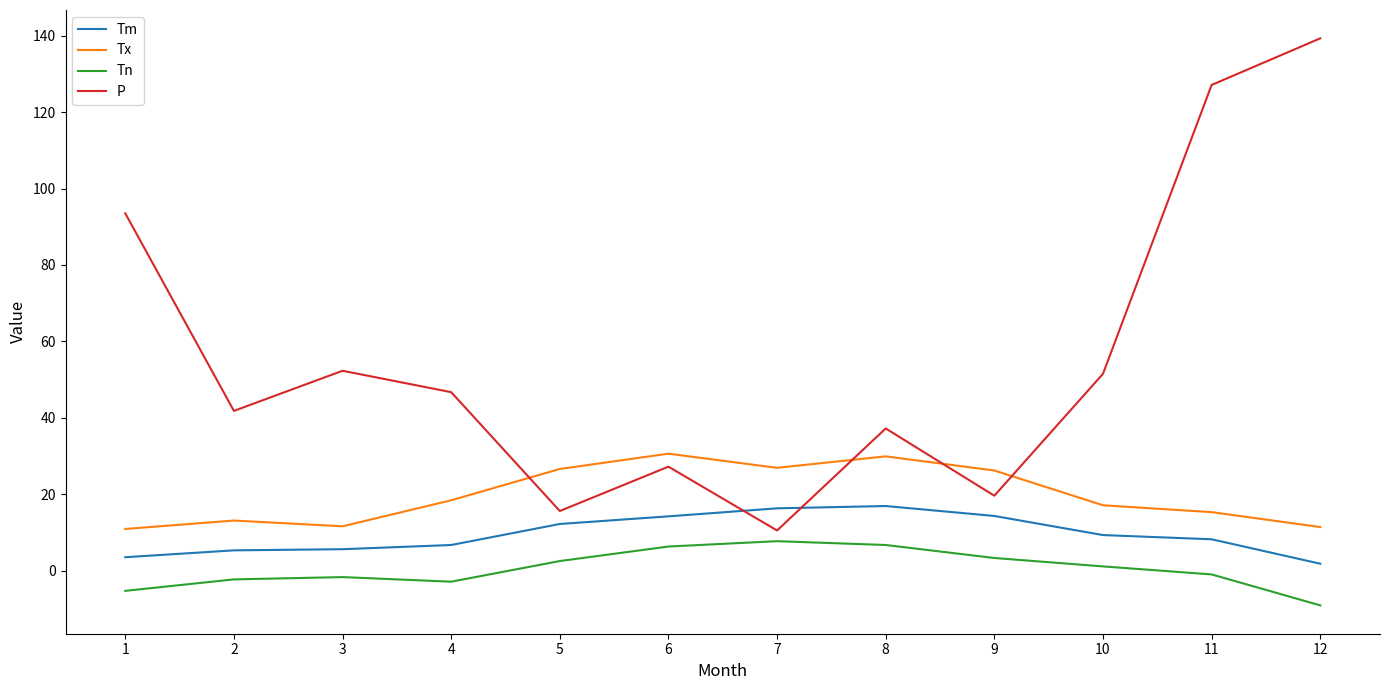

How many values in the P series exceed 46?

6